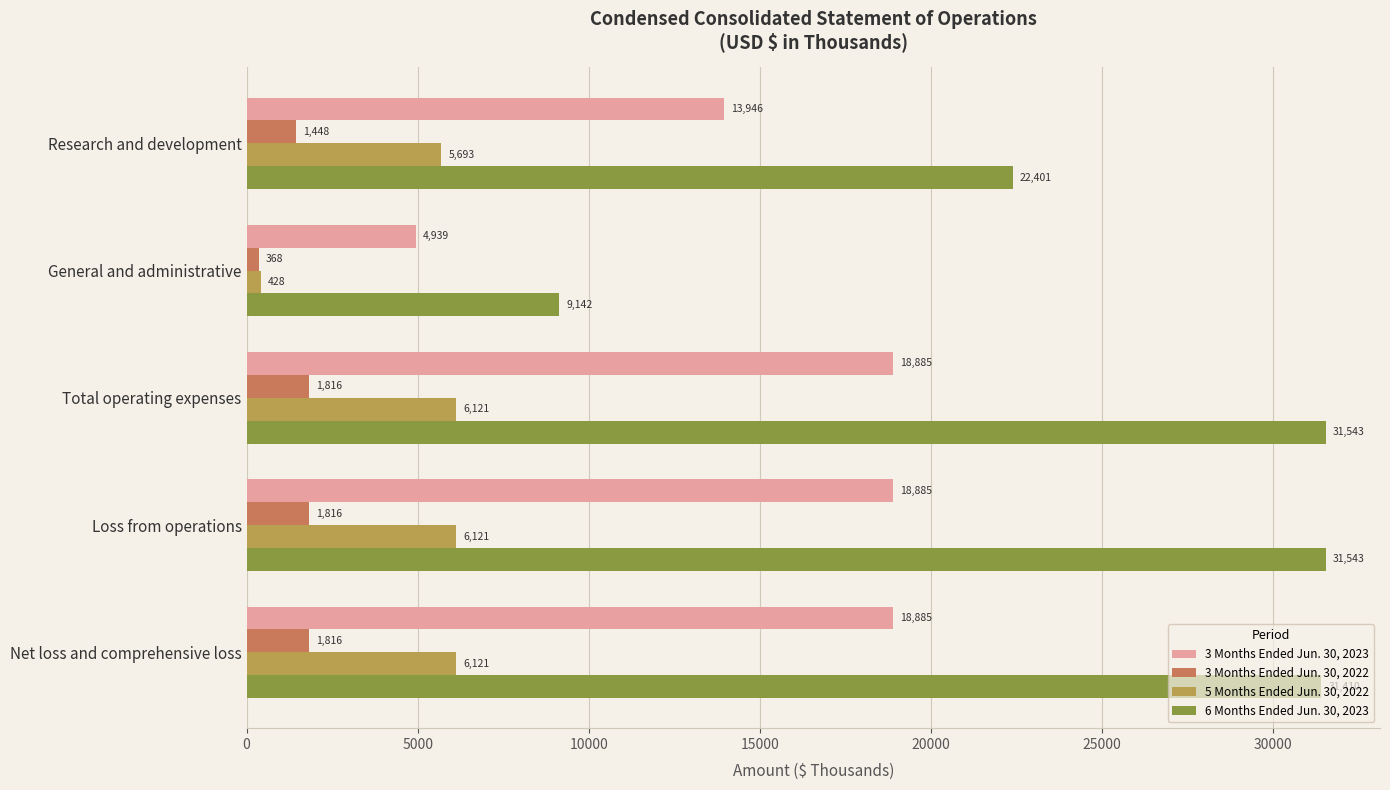

Which series has the largest range (max minus min)?

6 Months Ended Jun. 30, 2023